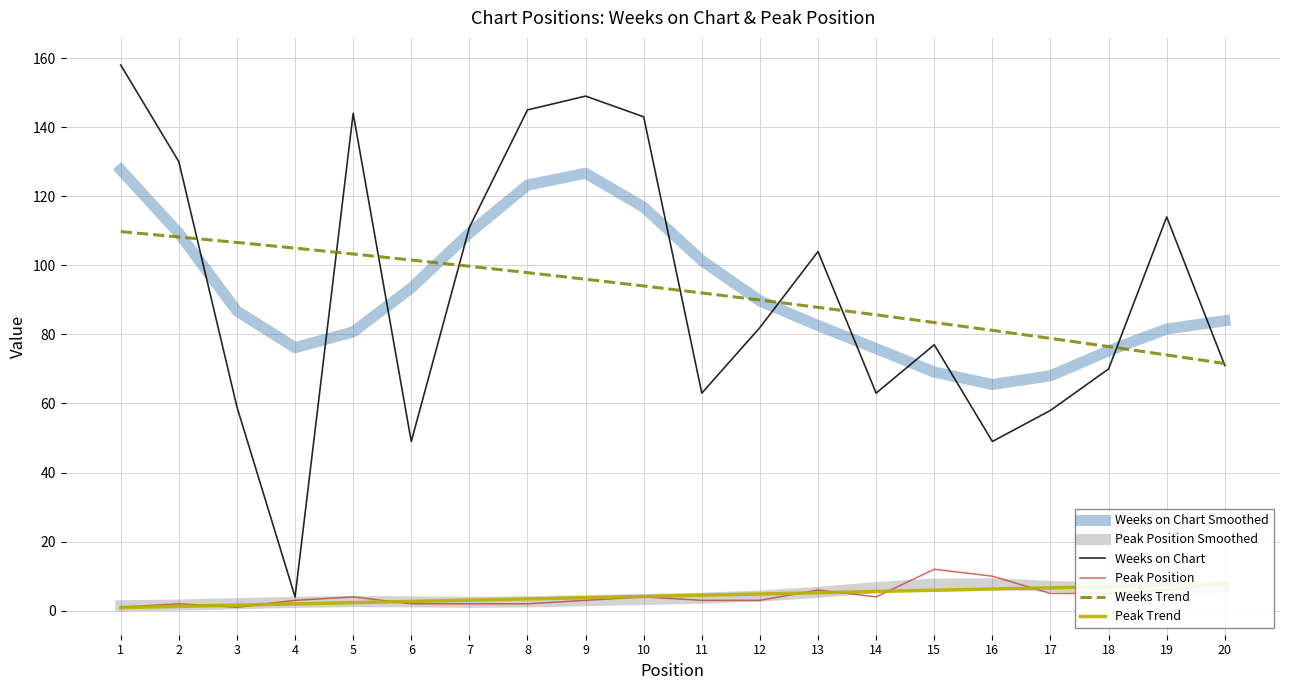

At 2, list the series in order from smallest to largest.

Peak Trend, Peak Position Smoothed, Peak Position, Weeks Trend, Weeks on Chart Smoothed, Weeks on Chart